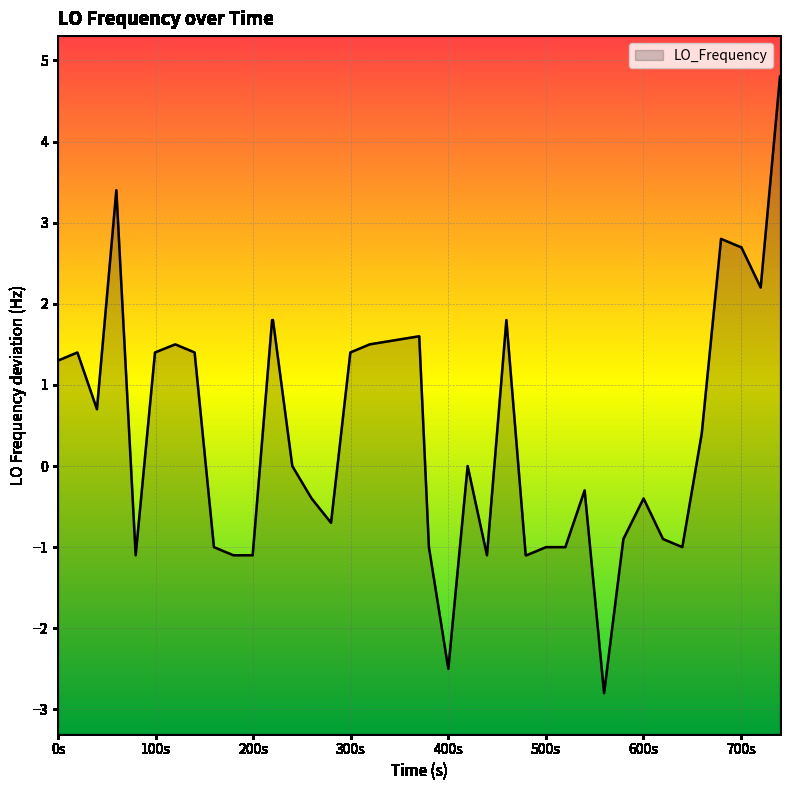

What is the difference between the maximum and minimum values?

7.6